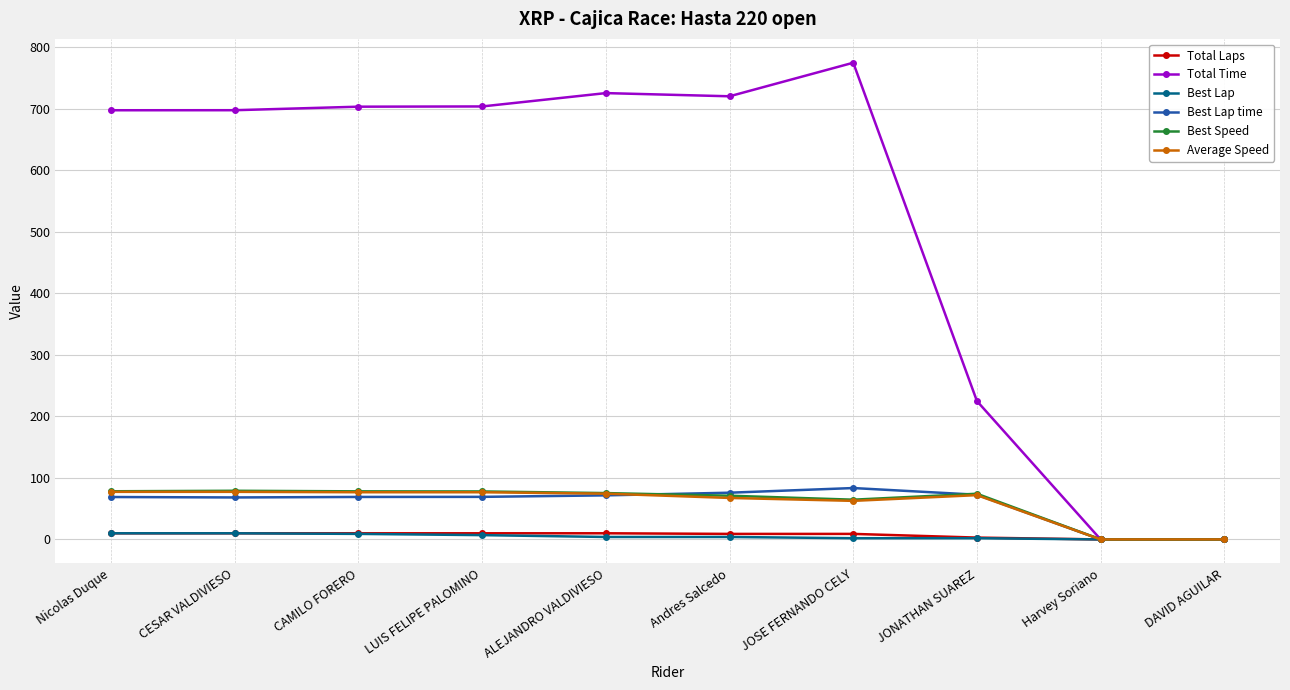

At how many categories does at least one series exceed 411?

7